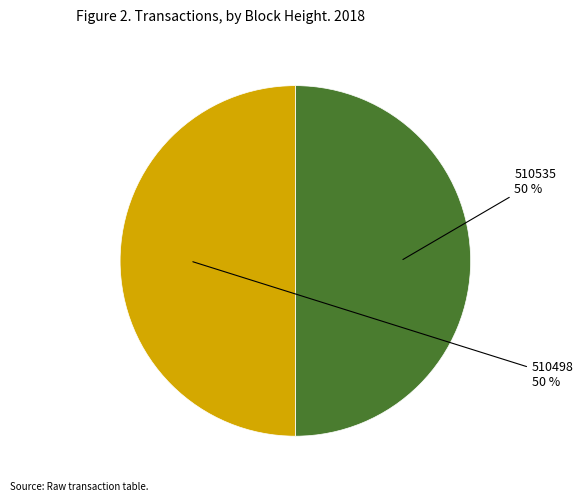

How many segments does this pie chart have?

2